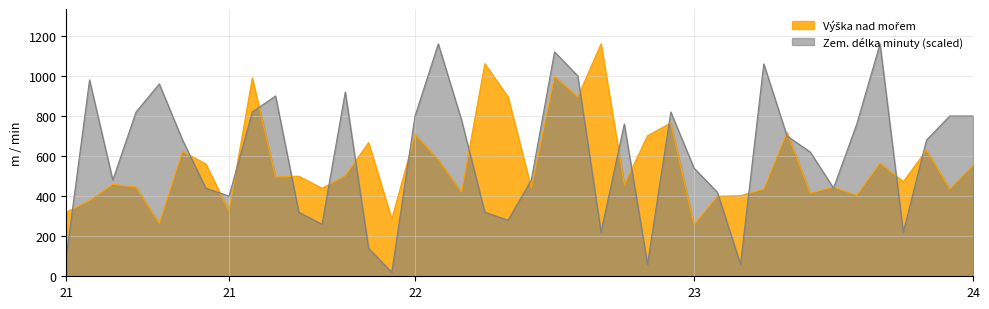

Between 21 and 23, which series saw the biggest shift?

Výška nad mořem